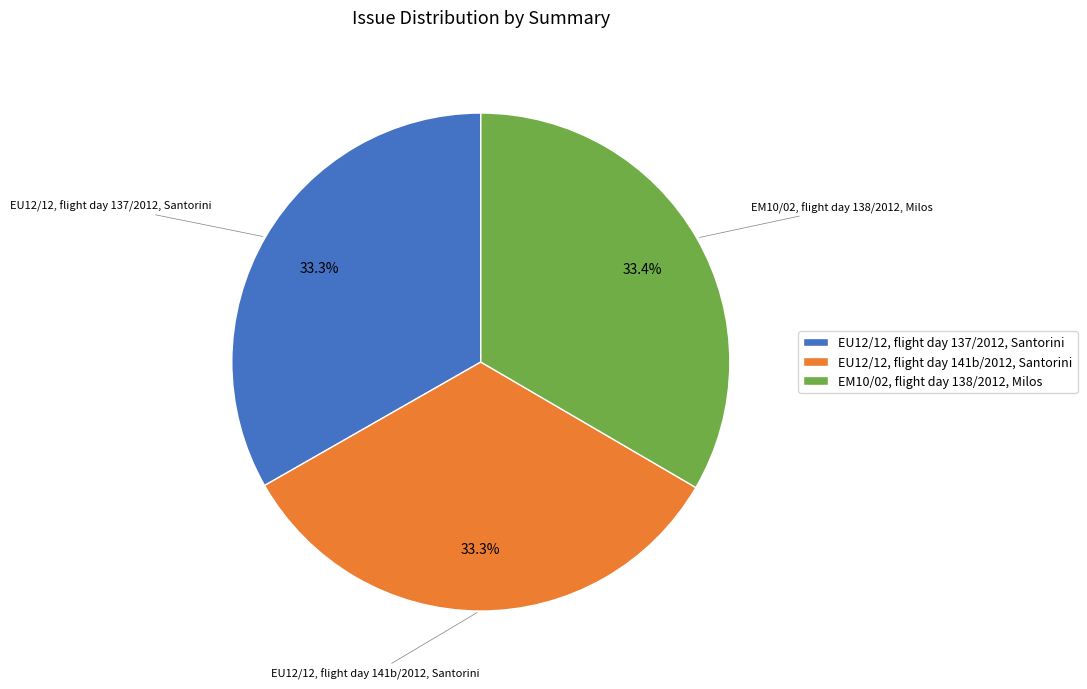

Count the number of slices in the pie.

3